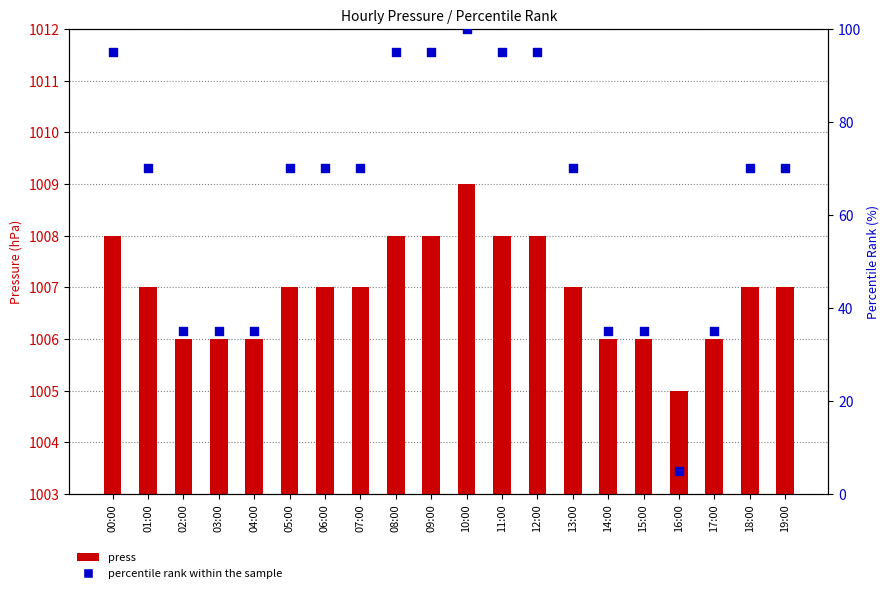

Is the value of percentile rank within the sample at 10:00 greater than the value of press at 01:00?

No